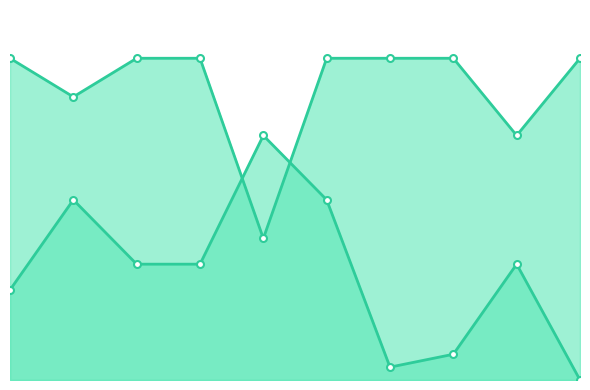

True or false: Score 2 has more than 1 interior local peaks.

True